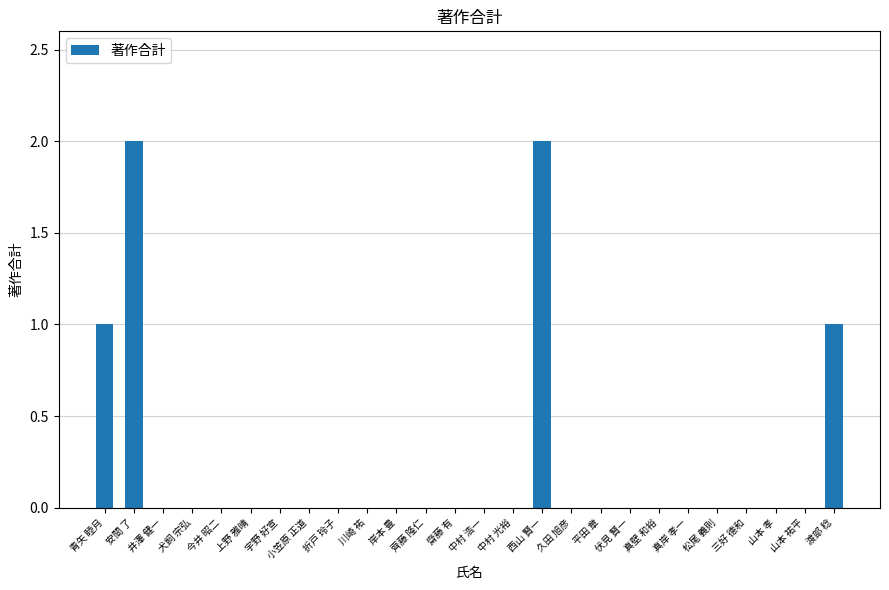

What is the sum of all values?

6